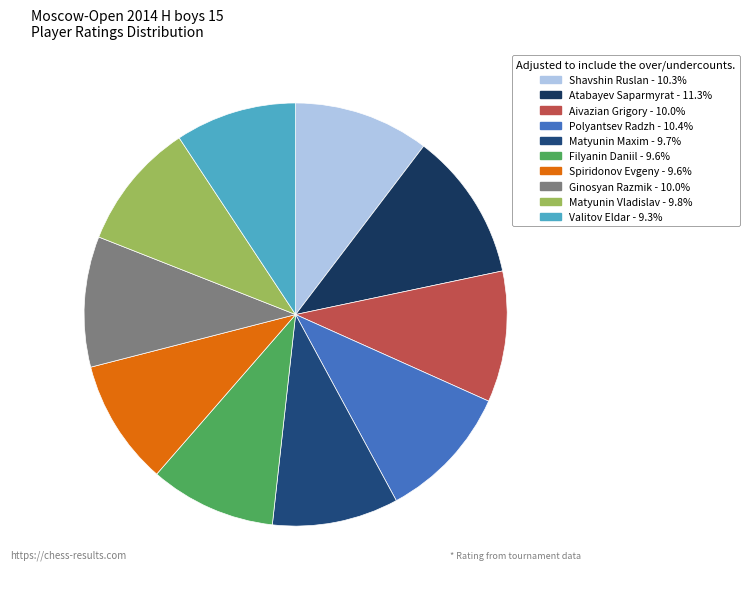

The Valitov Eldar slice represents 1% of the pie. True or false?

False